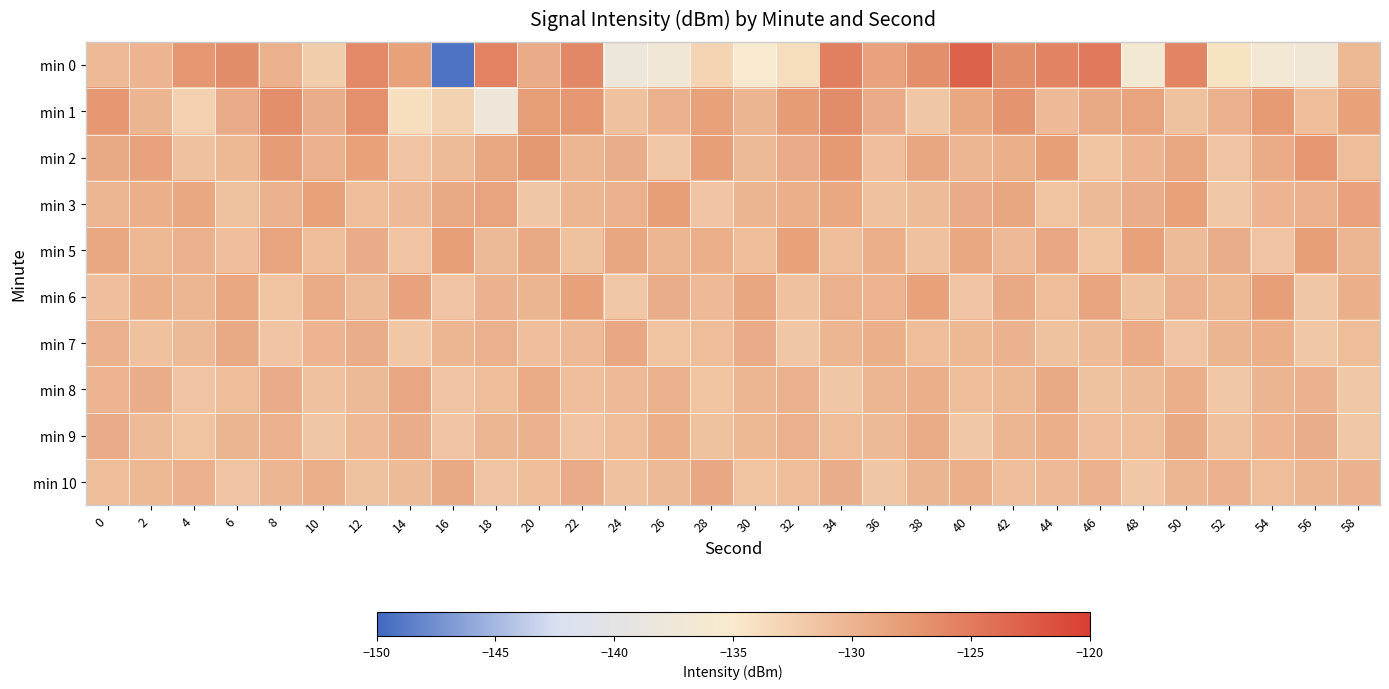

What is the total value across all series at 16?

-1324.2